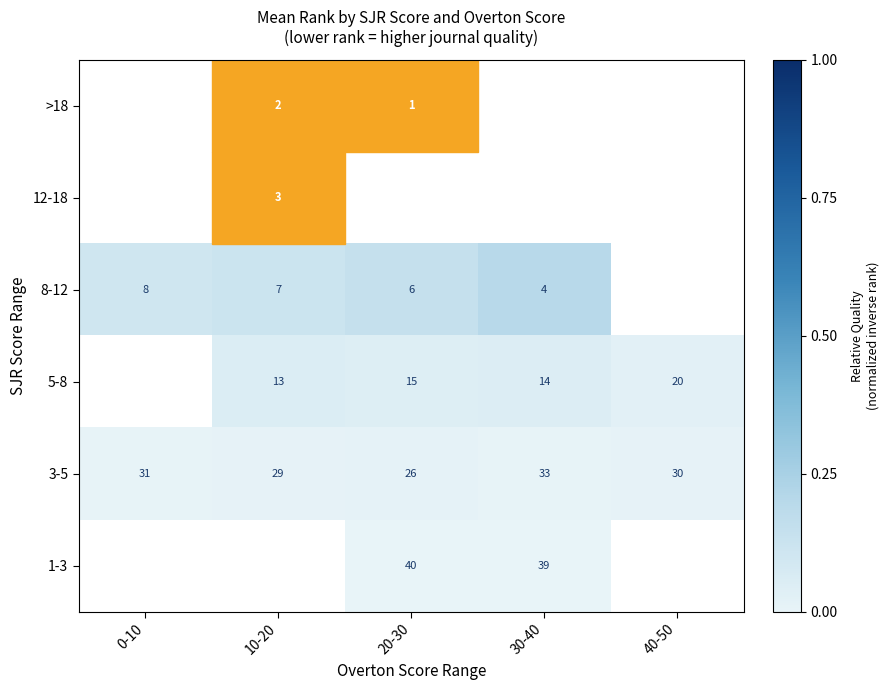

Is the value of 3-5 at 30-40 greater than the value of >18 at 10-20?

Yes